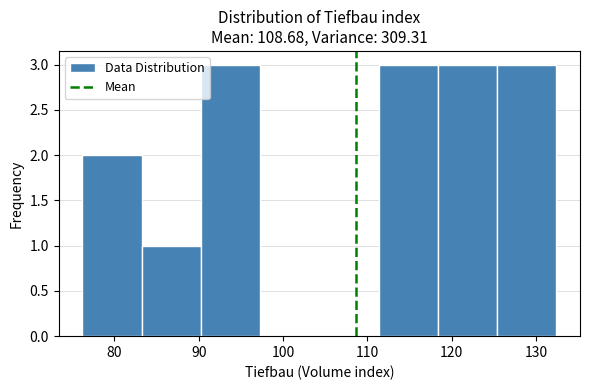

What is the height of the bar covering 125 to 132 on the x-axis? Neither the bar edges nor the heights are printed on the chart, so give them approximately, as read against the axes.

3